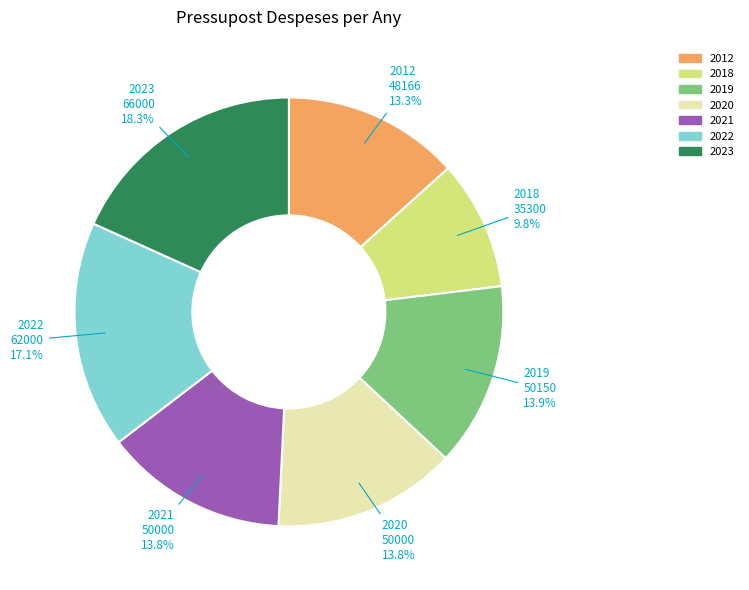

The 2021 slice represents 8% of the pie. True or false?

False